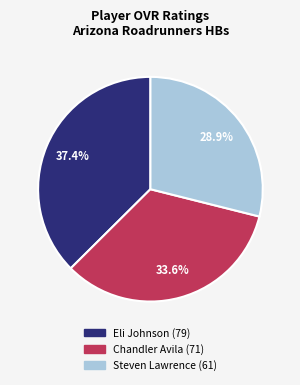

What is the largest slice in the pie chart?

Eli